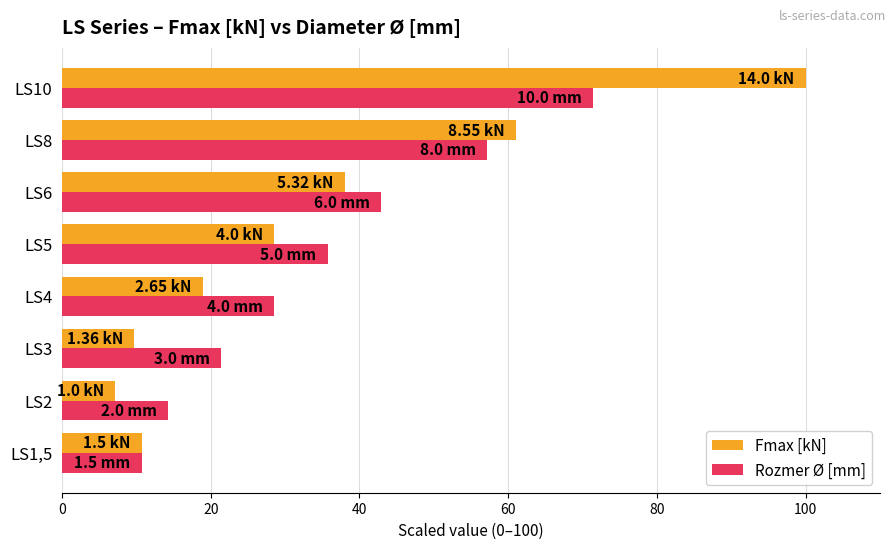

At which label is Rozmer Ø [mm] closest to 41?

LS6